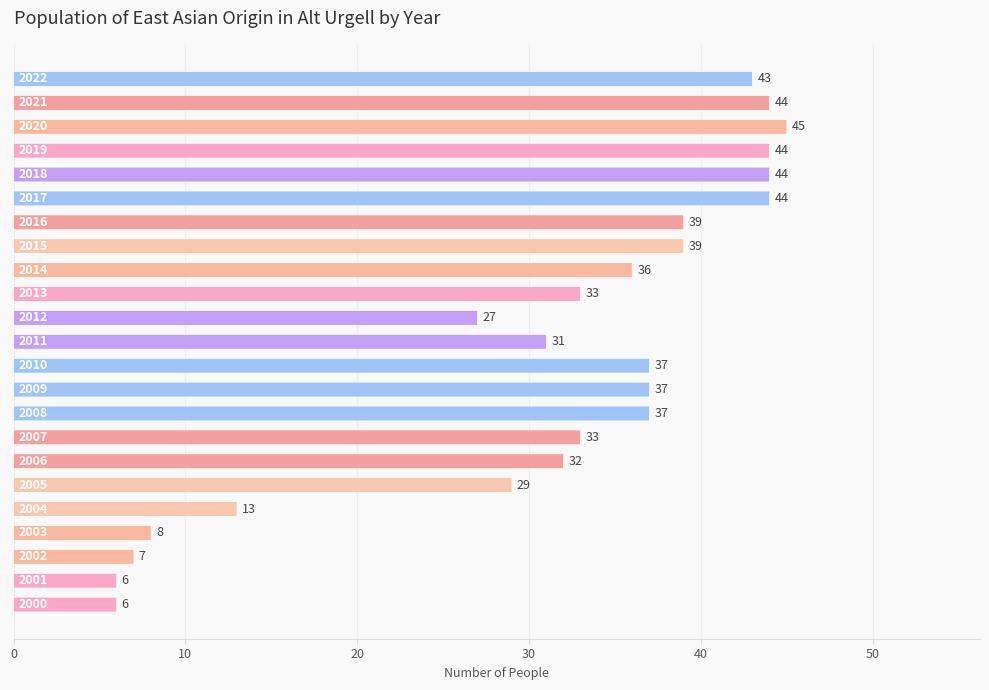

Which category has the lowest value across all series?

2000